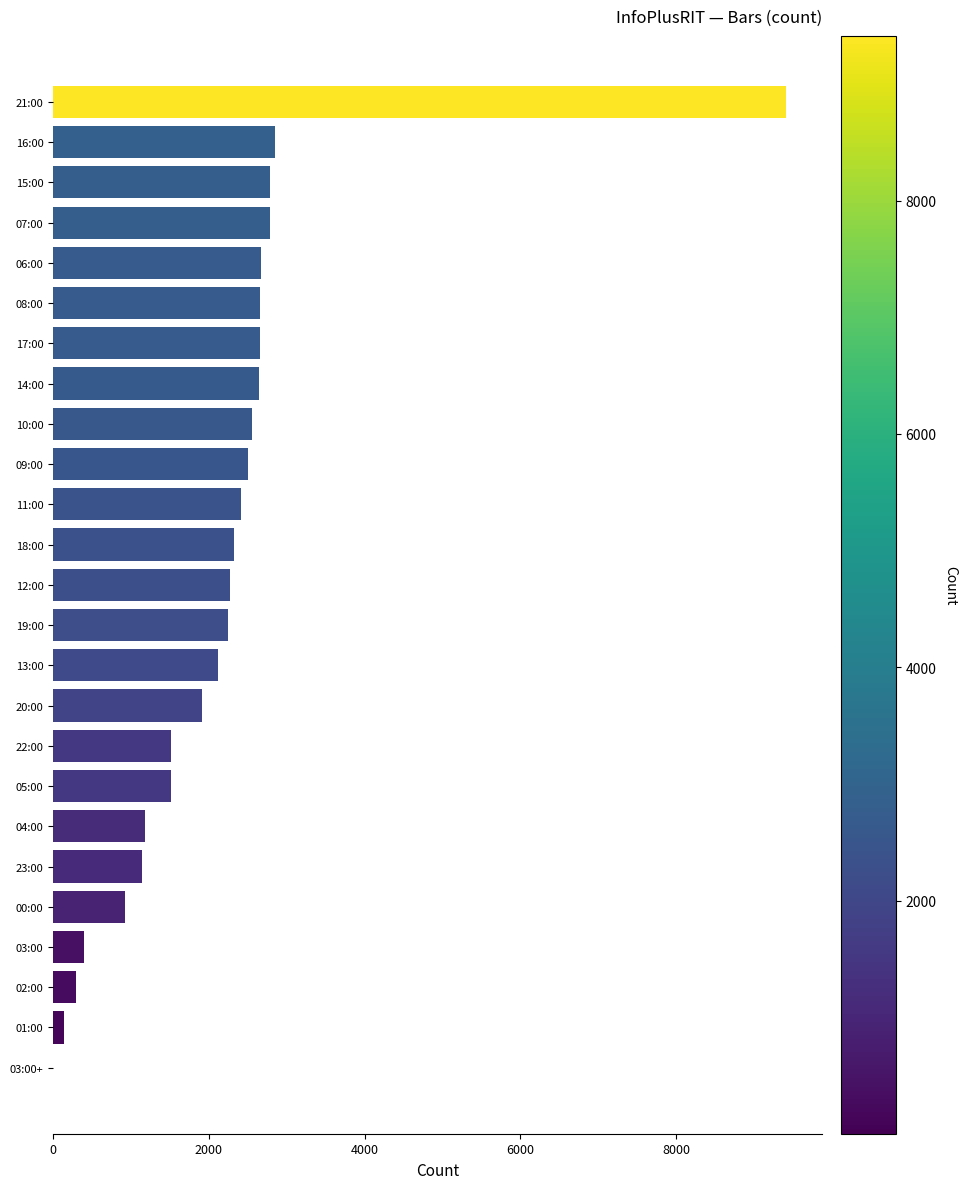

What is the sum of all values?

53851